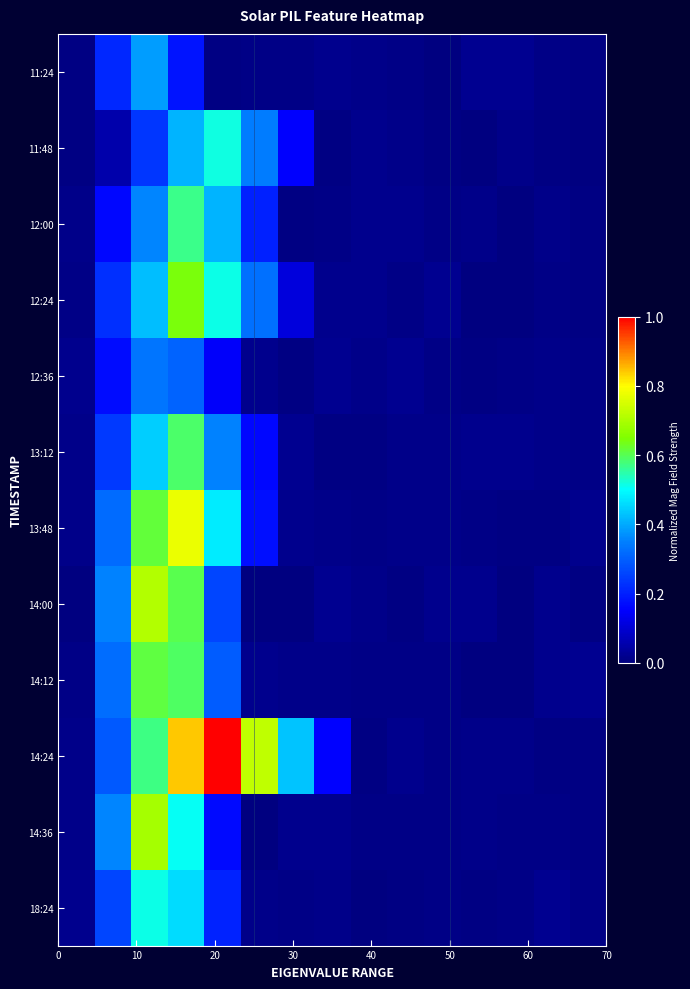

How many distinct data groups are displayed?

12